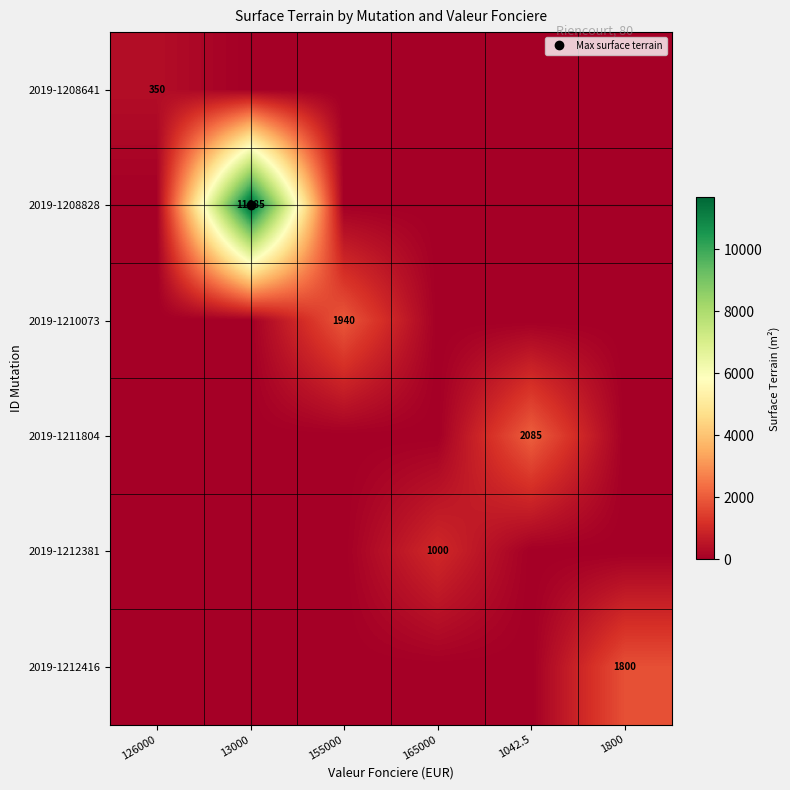

List the series in order of their peak value, highest first.

2019-1208828, 2019-1211804, 2019-1210073, 2019-1212416, 2019-1212381, 2019-1208641